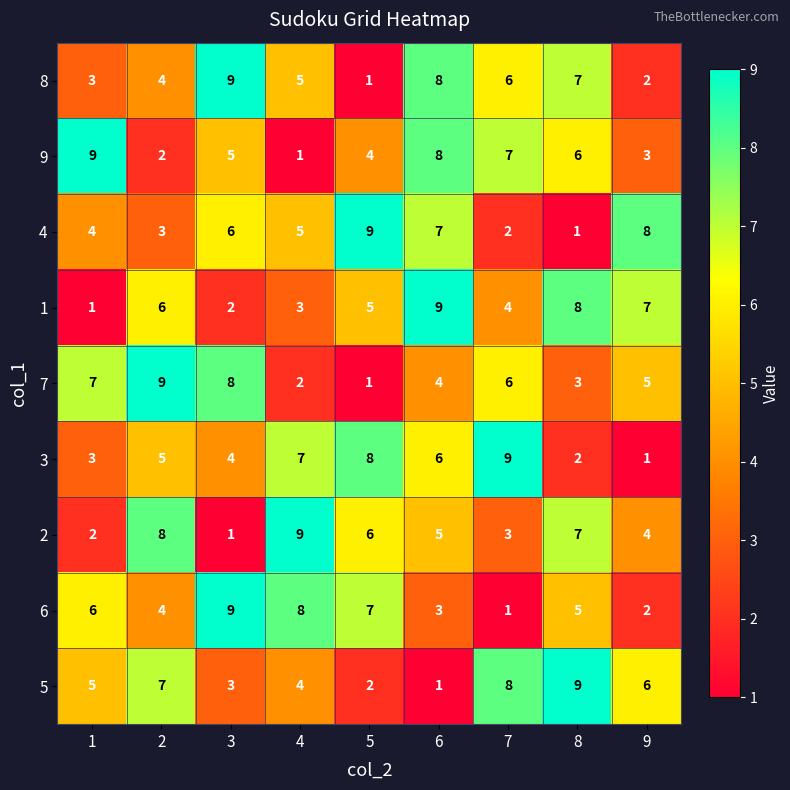

What is the difference between the maximum and minimum values in the 8 series?

8